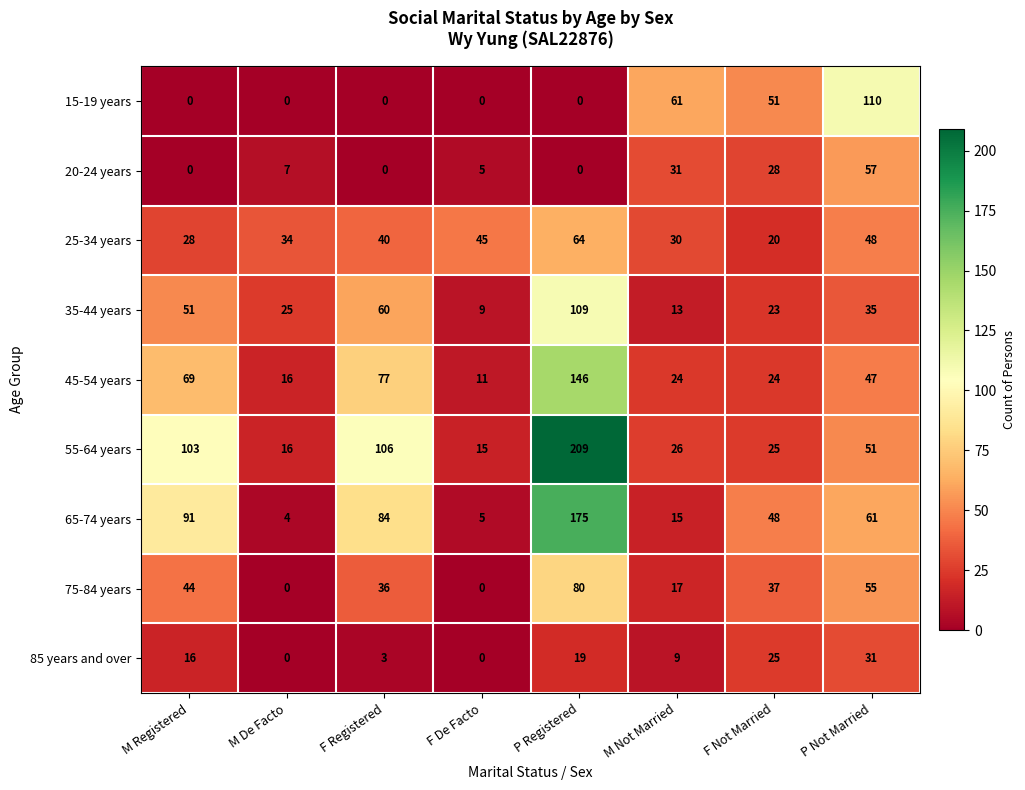

What is the minimum value for 25-34 years?

20